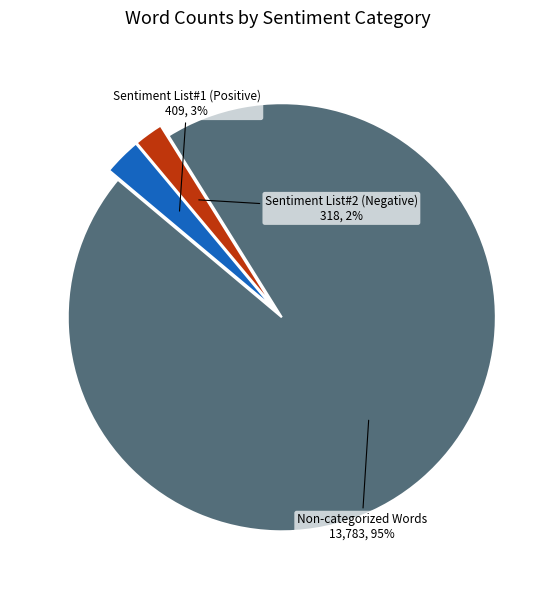

Which slice is the largest?

Non-categorized Words